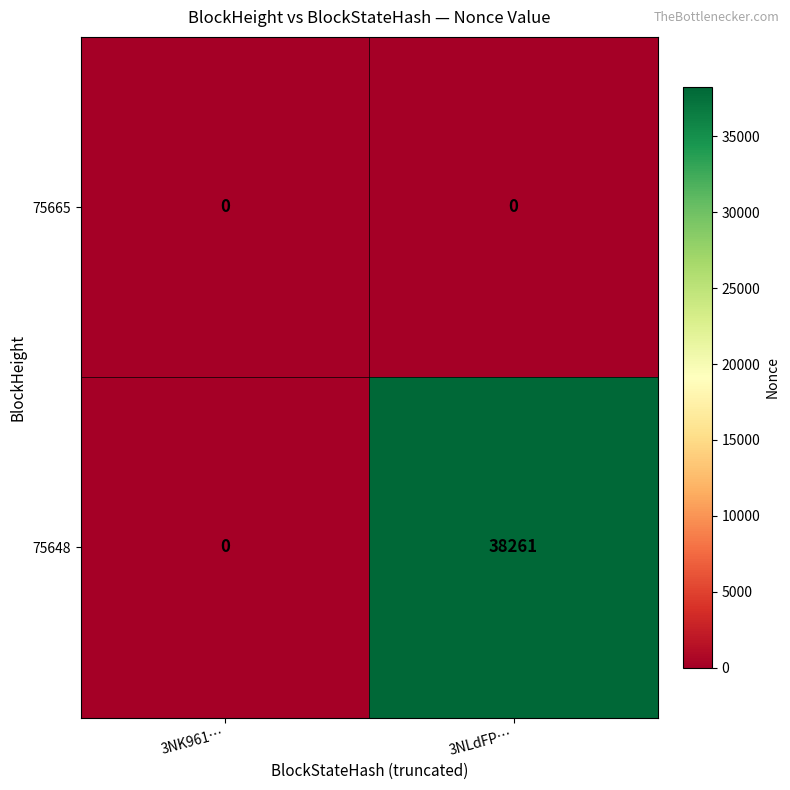

Which series changed the most between 3NK961… and 3NLdFP…?

75648